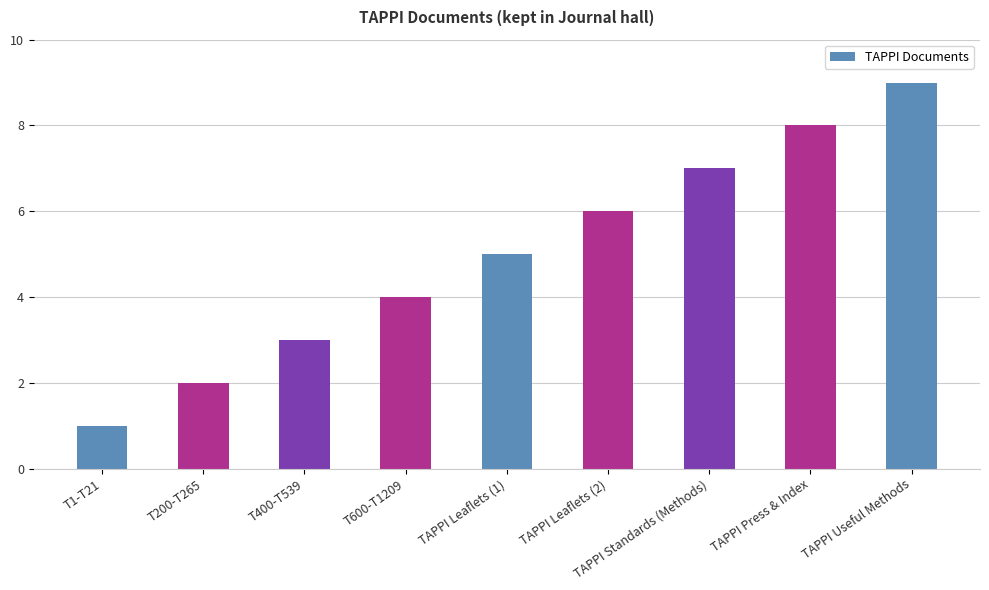

How many values are below 5?

4